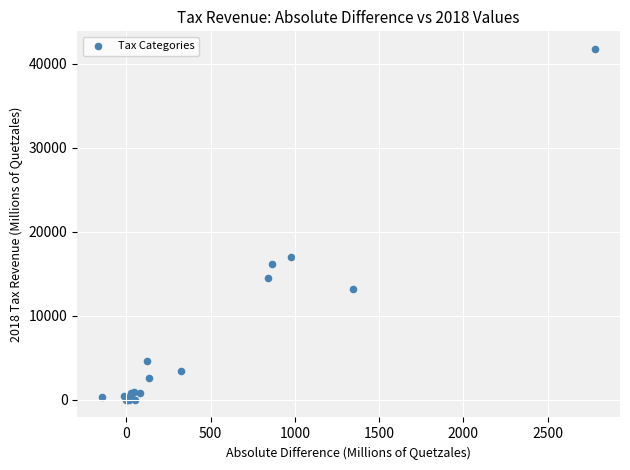

What Y value in the scatter plot is closest to 20895?

17044.9